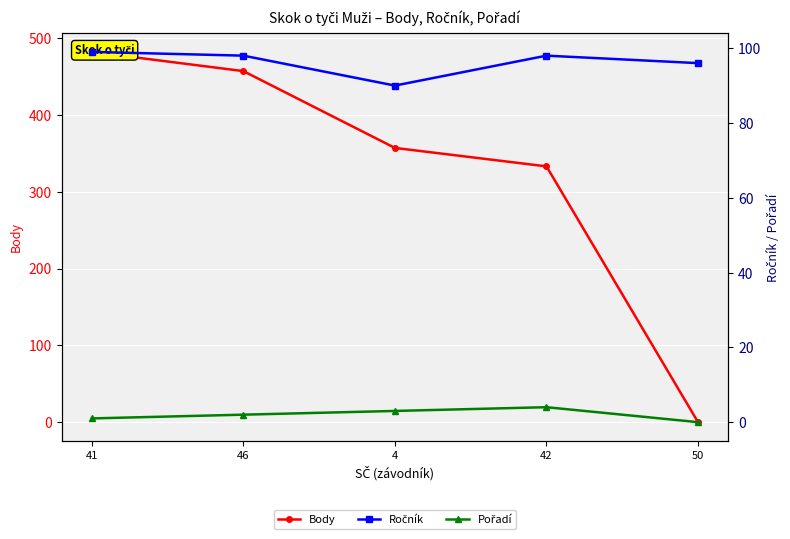

Between 41 and 50, which series saw the biggest shift?

Body